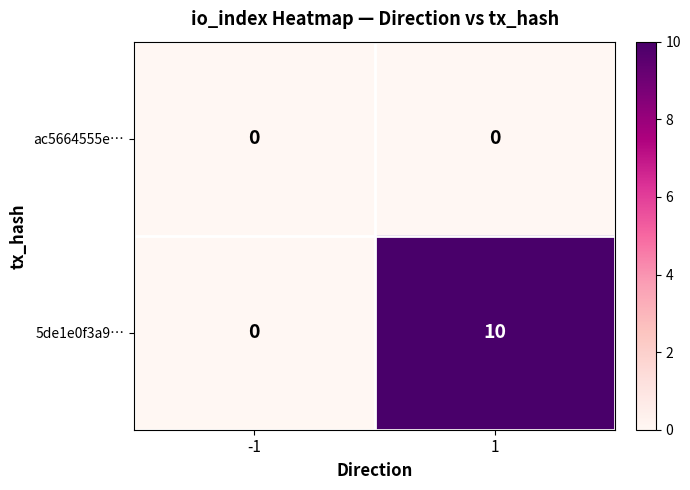

What is the greatest value displayed?

10